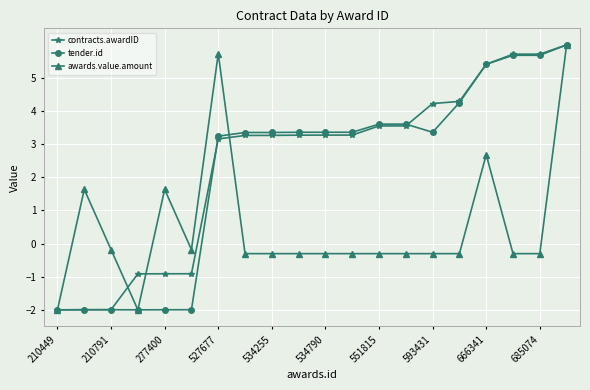

How many negative values does the contracts.awardID series have?

6